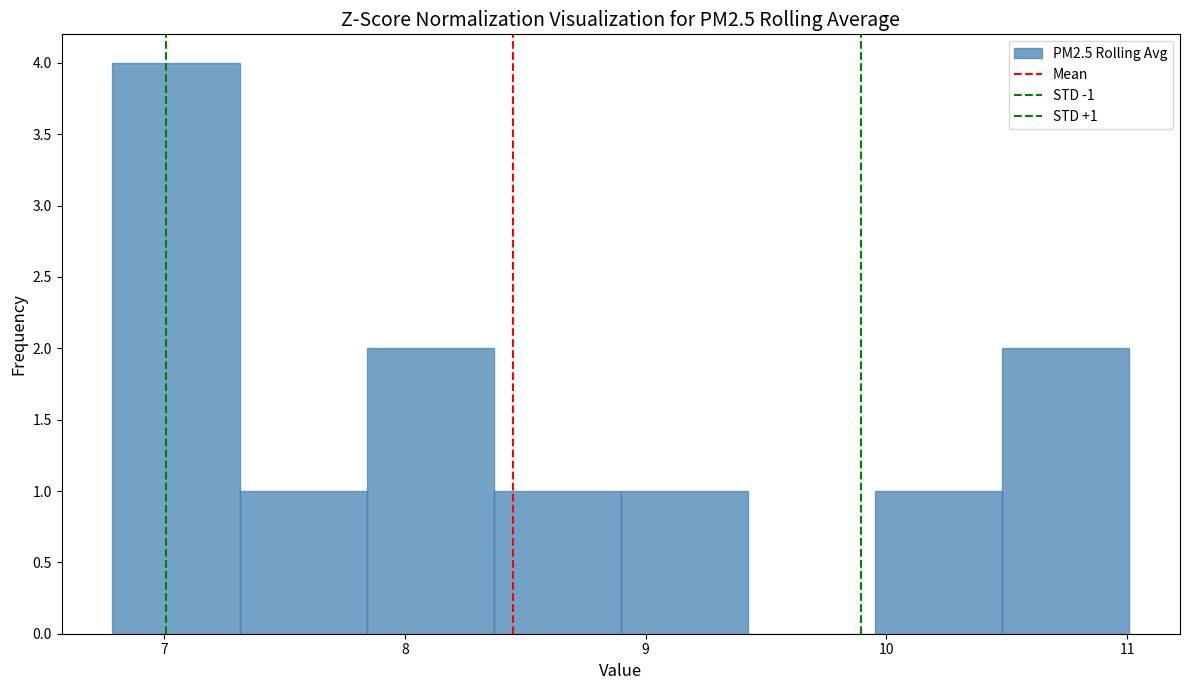

Which range on the x-axis has the tallest bar?

6.8 to 7.3